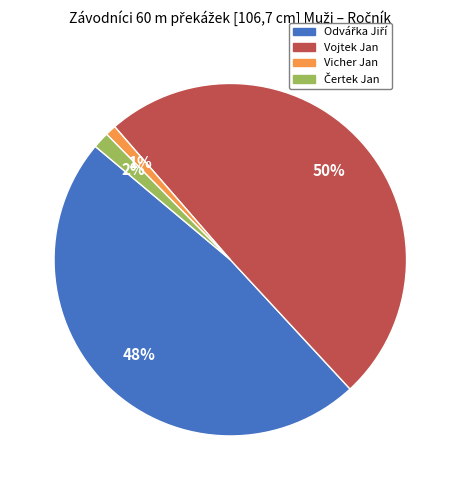

To the nearest percent, what portion does Vicher Jan represent?

1%